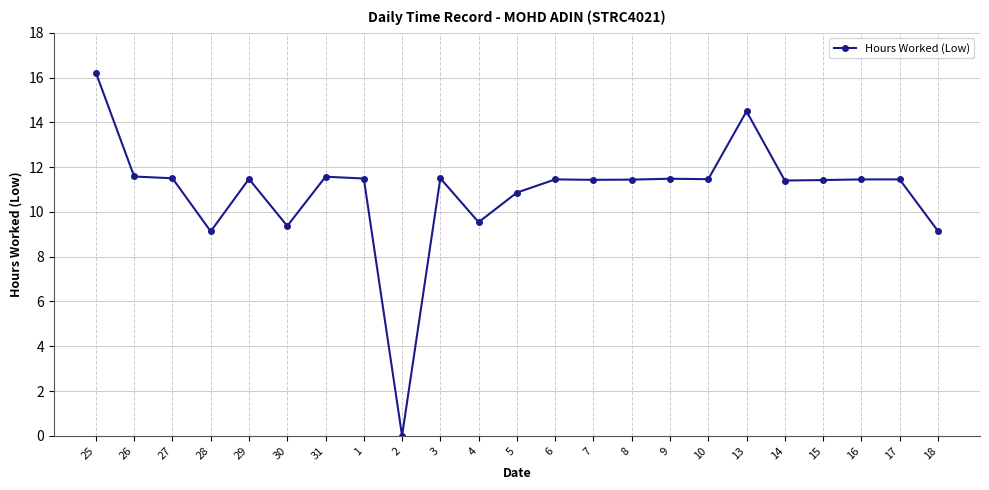

True or false: the data shows 11.5 at 29.

True